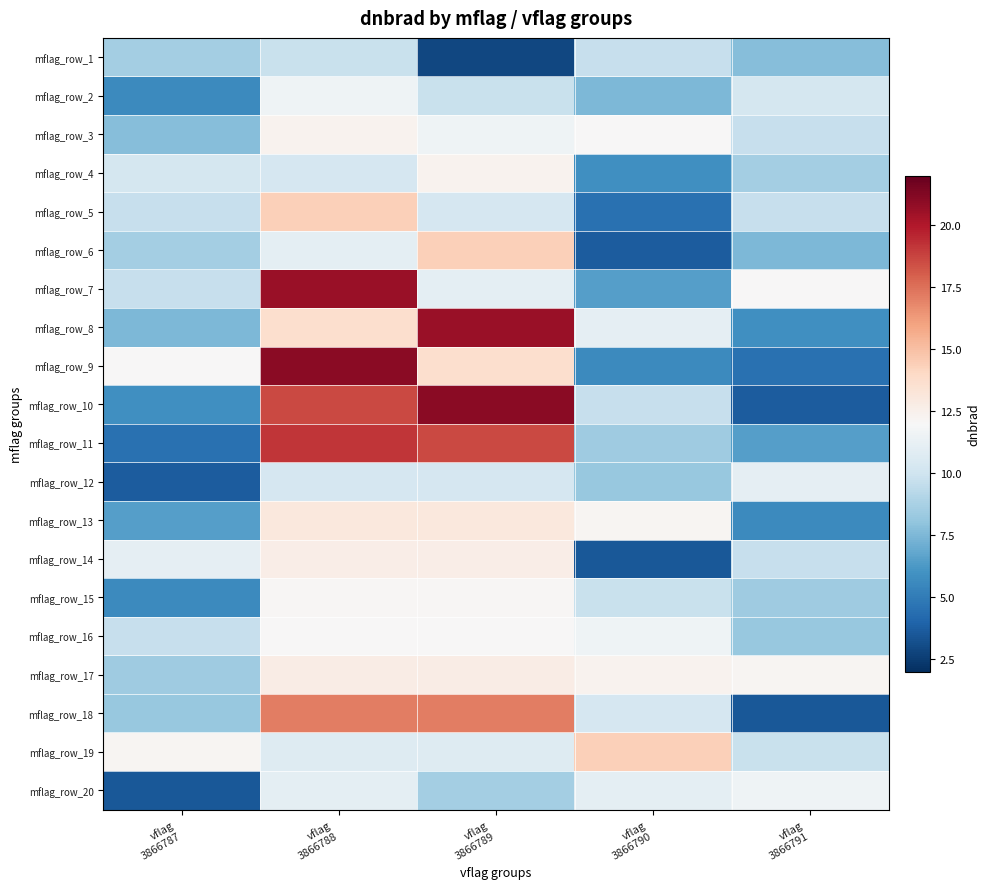

How many categories are shown in the chart?

5